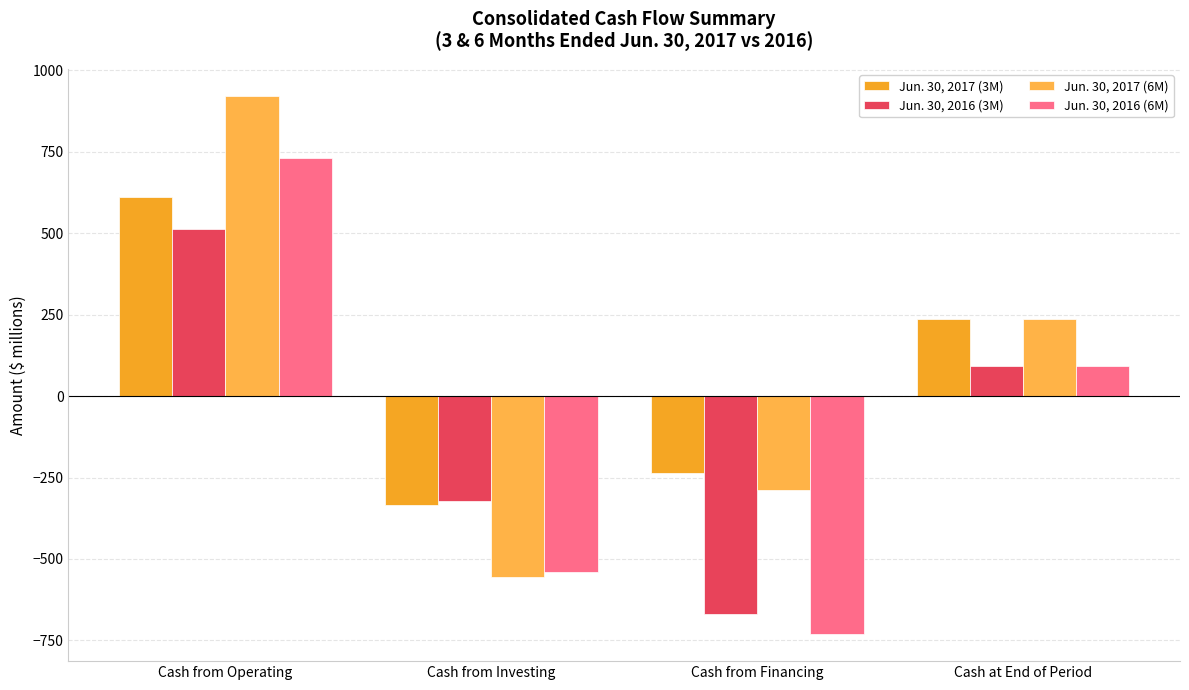

How many distinct data groups are displayed?

4